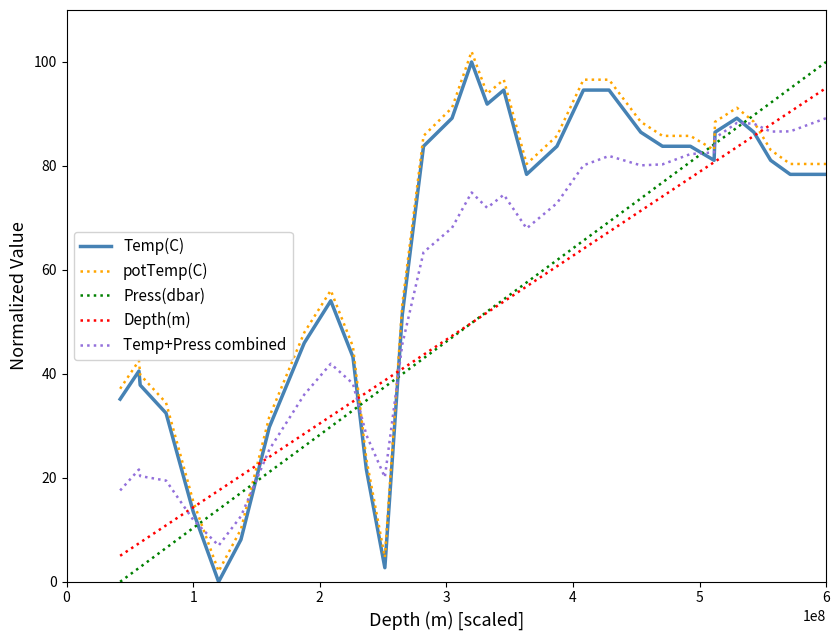

True or false: Temp+Press combined and potTemp(C) intersect in this chart.

True